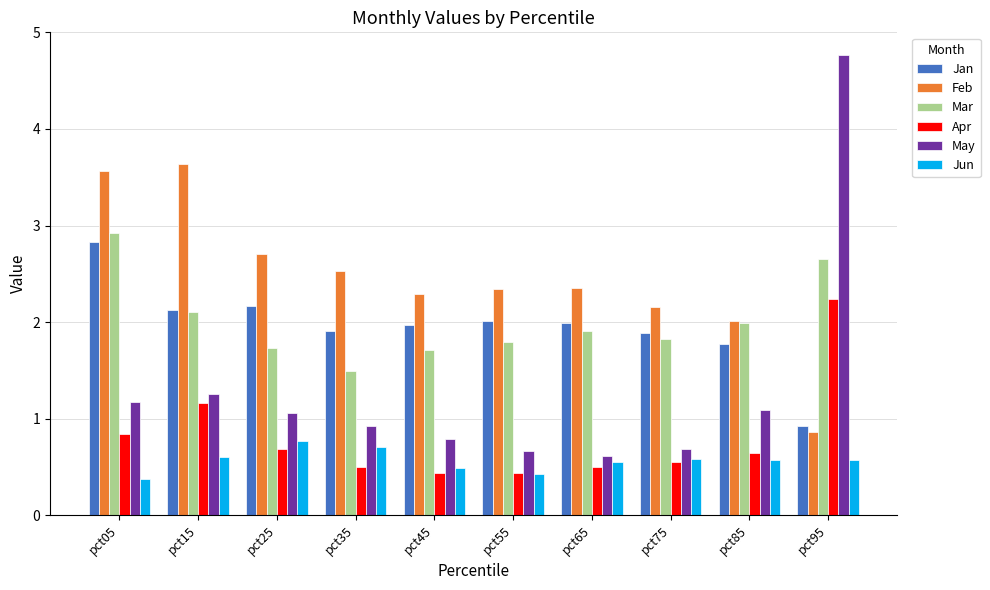

True or false: Mar has a value of 2.1 at pct15.

True